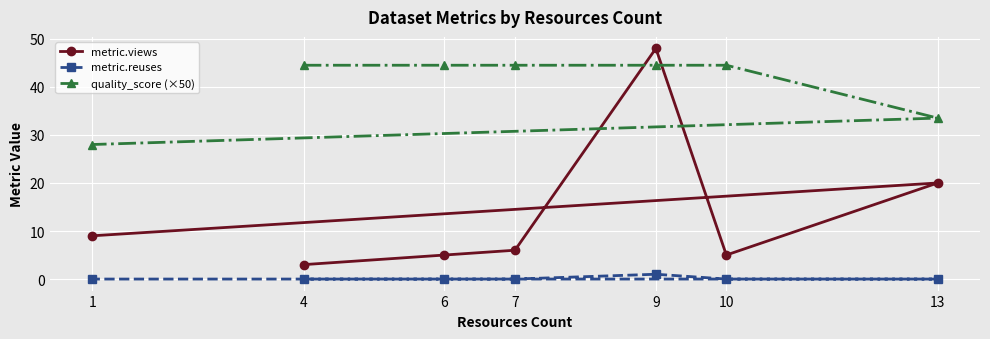

What is the total value across all series at 6?

49.5